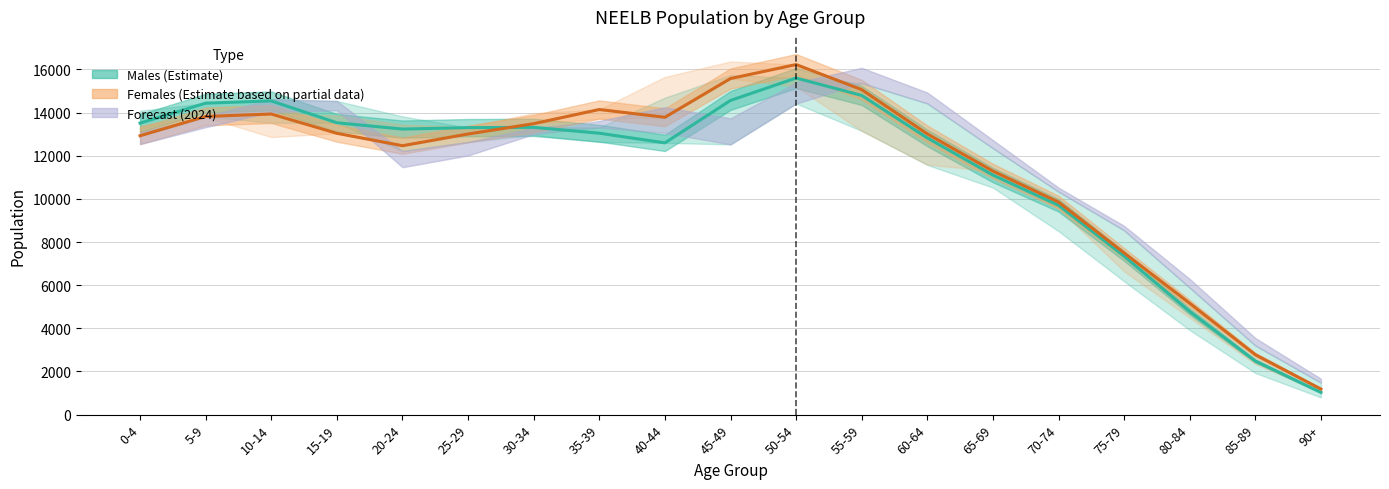

The Females (Estimate based on partial data) series shows 5017 at 70-74. True or false?

False